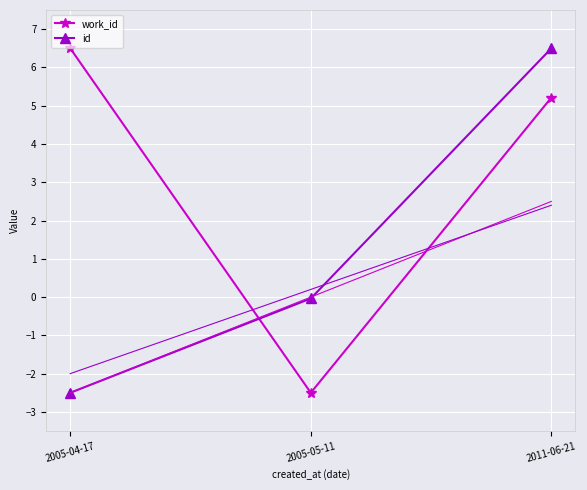

What is the sum of all id values?

4.0